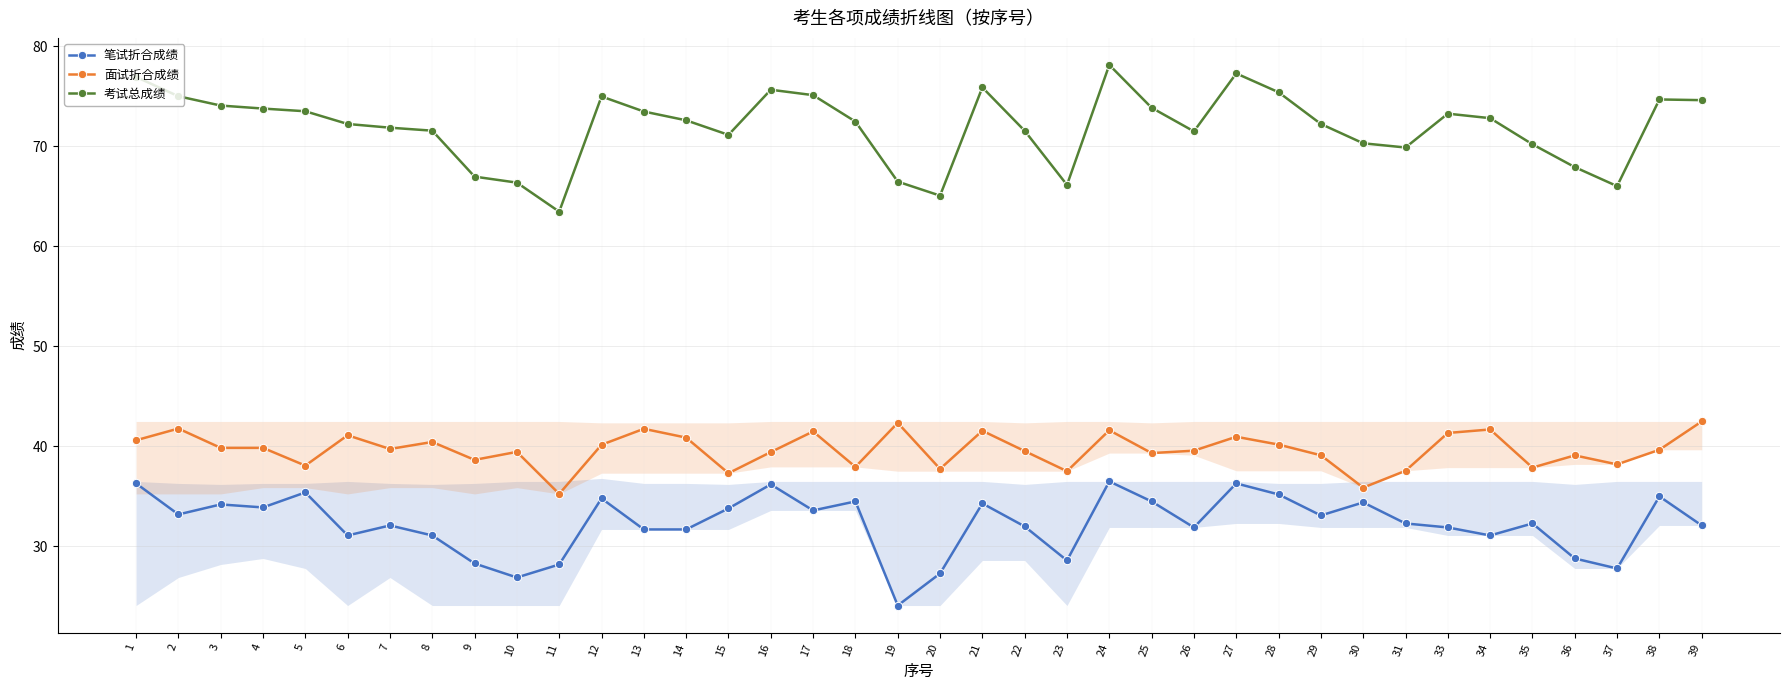

Reading right to left, what are all the values shown in this chart?

笔试折合成绩: 39=32.1	38=35.0	37=27.8	36=28.8	35=32.3	34=31.1	33=31.9	31=32.3	30=34.4	29=33.1	28=35.2	27=36.3	26=31.9	25=34.5	24=36.5	23=28.6	22=32.0	21=34.3	20=27.3	19=24.1	18=34.5	17=33.6	16=36.2	15=33.8	14=31.7	13=31.7	12=34.8	11=28.2	10=26.9	9=28.3	8=31.1	7=32.1	6=31.1	5=35.4	4=33.9	3=34.2	2=33.2	1=36.3
面试折合成绩: 39=42.5	38=39.7	37=38.2	36=39.1	35=37.9	34=41.7	33=41.3	31=37.6	30=35.9	29=39.1	28=40.2	27=41.0	26=39.6	25=39.3	24=41.6	23=37.5	22=39.5	21=41.6	20=37.8	19=42.4	18=38.0	17=41.5	16=39.4	15=37.3	14=40.9	13=41.8	12=40.2	11=35.2	10=39.5	9=38.6	8=40.4	7=39.7	6=41.1	5=38.1	4=39.9	3=39.9	2=41.8	1=40.6
考试总成绩: 39=74.6	38=74.7	37=66.0	36=67.9	35=70.2	34=72.8	33=73.2	31=69.9	30=70.3	29=72.2	28=75.4	27=77.3	26=71.5	25=73.8	24=78.1	23=66.1	22=71.5	21=75.9	20=65.0	19=66.5	18=72.5	17=75.1	16=75.6	15=71.1	14=72.6	13=73.5	12=75.0	11=63.5	10=66.3	9=67.0	8=71.5	7=71.8	6=72.2	5=73.5	4=73.8	3=74.0	2=75.0	1=76.9